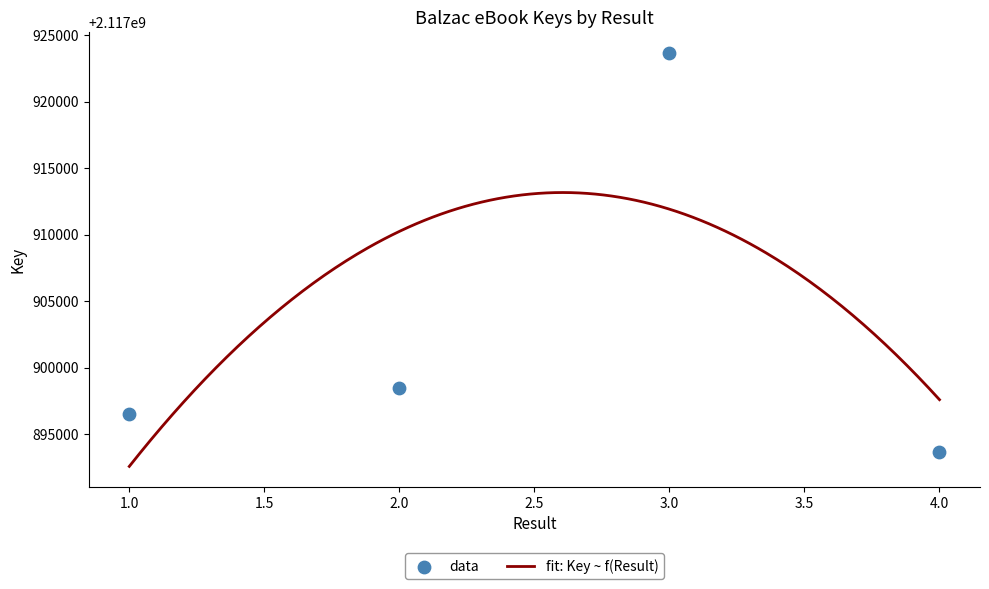

Between 1 and 2, which is larger?

2